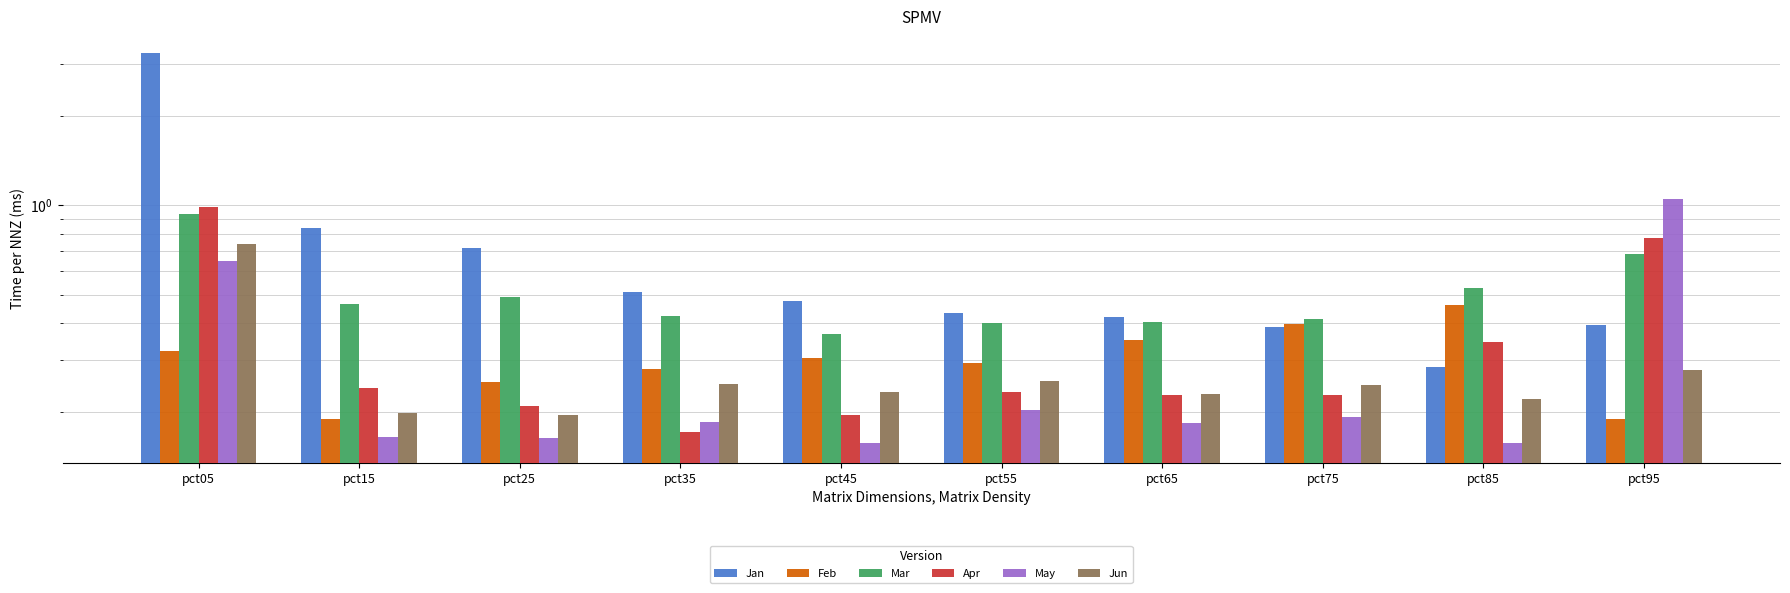

Reading left to right, transcribe all the data shown in this chart.

Jan: pct05=3.3	pct15=0.8	pct25=0.7	pct35=0.5	pct45=0.5	pct55=0.4	pct65=0.4	pct75=0.4	pct85=0.3	pct95=0.4
Feb: pct05=0.3	pct15=0.2	pct25=0.3	pct35=0.3	pct45=0.3	pct55=0.3	pct65=0.4	pct75=0.4	pct85=0.5	pct95=0.2
Mar: pct05=0.9	pct15=0.5	pct25=0.5	pct35=0.4	pct45=0.4	pct55=0.4	pct65=0.4	pct75=0.4	pct85=0.5	pct95=0.7
Apr: pct05=1.0	pct15=0.2	pct25=0.2	pct35=0.2	pct45=0.2	pct55=0.2	pct65=0.2	pct75=0.2	pct85=0.3	pct95=0.8
May: pct05=0.7	pct15=0.2	pct25=0.2	pct35=0.2	pct45=0.2	pct55=0.2	pct65=0.2	pct75=0.2	pct85=0.2	pct95=1.1
Jun: pct05=0.7	pct15=0.2	pct25=0.2	pct35=0.3	pct45=0.2	pct55=0.3	pct65=0.2	pct75=0.2	pct85=0.2	pct95=0.3